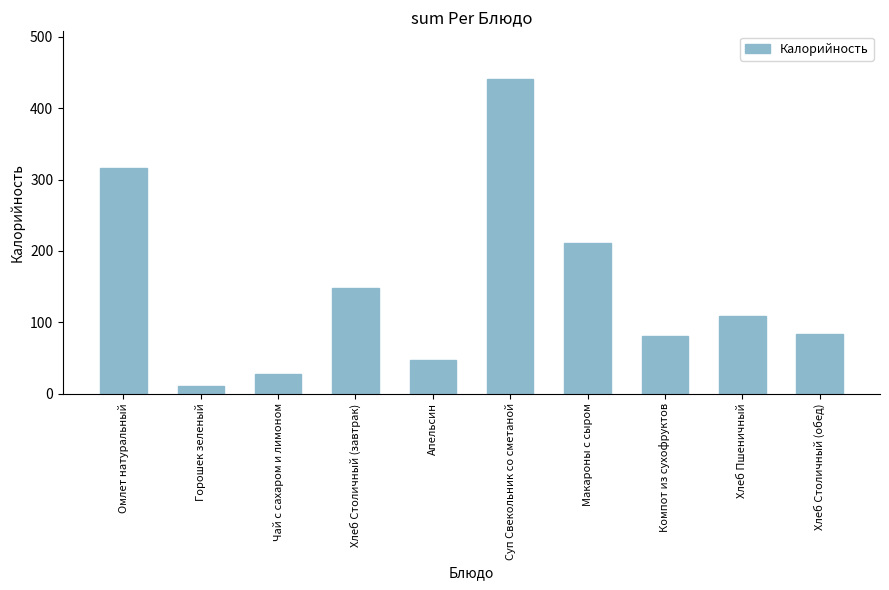

Reading left to right, what are all the values shown in this chart?

Омлет натуральный=316.3	Горошек зеленый=10.0	Чай с сахаром и лимоном=27.9	Хлеб Столичный (завтрак)=148.2	Апельсин=47.0	Суп Свекольник со сметаной=441.5	Макароны с сыром=210.6	Компот из сухофруктов=81.0	Хлеб Пшеничный=109.2	Хлеб Столичный (обед)=84.0